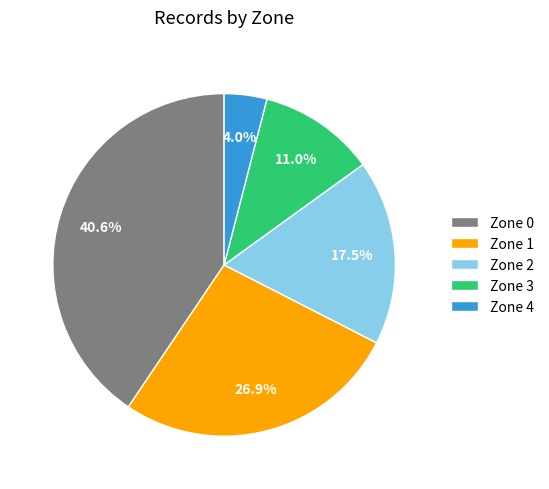

To the nearest percent, what is the combined percentage of Zone 2 and Zone 3?

28%